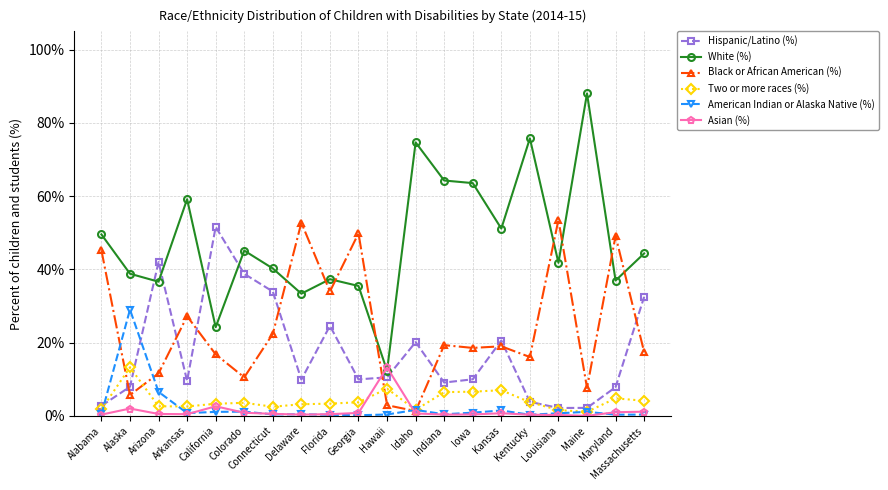

What is the value of the Black or African American (%) point at the 7th from the left?

22.4